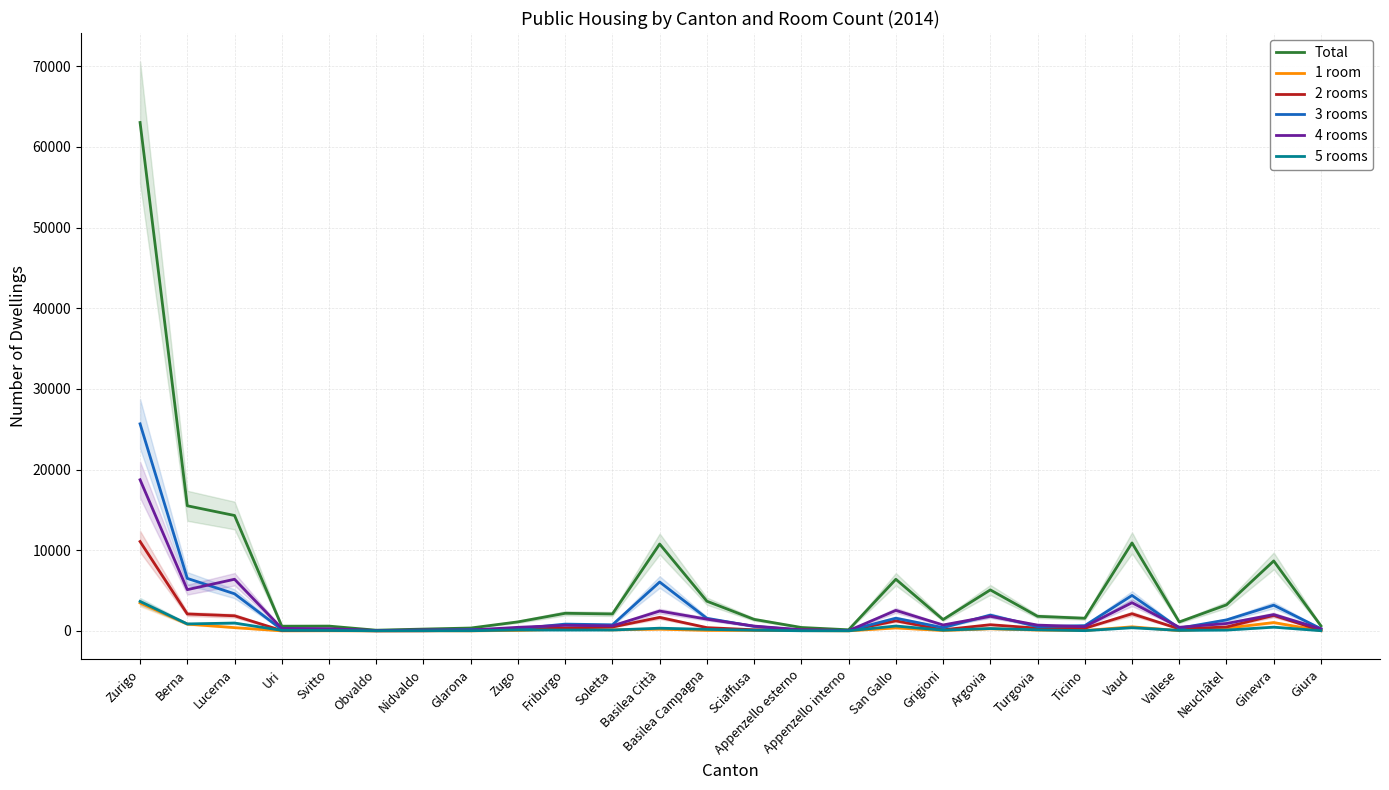

Reading left to right, transcribe all the data shown in this chart.

Total: Zurigo=63018	Berna=15505	Lucerna=14301	Uri=580	Svitto=590	Obvaldo=82	Nidvaldo=222	Glarona=352	Zugo=1114	Friburgo=2178	Soletta=2097	Basilea Città=10766	Basilea Campagna=3676	Sciaffusa=1424	Appenzello esterno=419	Appenzello interno=133	San Gallo=6397	Grigioni=1398	Argovia=5079	Turgovia=1805	Ticino=1563	Vaud=10900	Vallese=1105	Neuchâtel=3223	Ginevra=8668	Giura=620
1 room: Zurigo=3457	Berna=840	Lucerna=400	Uri=0	Svitto=9	Obvaldo=0	Nidvaldo=10	Glarona=1	Zugo=56	Friburgo=210	Soletta=127	Basilea Città=208	Basilea Campagna=59	Sciaffusa=50	Appenzello esterno=29	Appenzello interno=3	San Gallo=363	Grigioni=42	Argovia=258	Turgovia=99	Ticino=40	Vaud=502	Vallese=24	Neuchâtel=334	Ginevra=1031	Giura=14
2 rooms: Zurigo=11075	Berna=2091	Lucerna=1868	Uri=43	Svitto=91	Obvaldo=6	Nidvaldo=9	Glarona=80	Zugo=244	Friburgo=341	Soletta=479	Basilea Città=1671	Basilea Campagna=401	Sciaffusa=134	Appenzello esterno=147	Appenzello interno=34	San Gallo=1241	Grigioni=133	Argovia=762	Turgovia=332	Ticino=320	Vaud=2120	Vallese=247	Neuchâtel=483	Ginevra=1916	Giura=60
3 rooms: Zurigo=25663	Berna=6502	Lucerna=4596	Uri=162	Svitto=170	Obvaldo=23	Nidvaldo=84	Glarona=160	Zugo=260	Friburgo=838	Soletta=751	Basilea Città=6054	Basilea Campagna=1554	Sciaffusa=557	Appenzello esterno=96	Appenzello interno=60	San Gallo=1569	Grigioni=402	Argovia=1952	Turgovia=522	Ticino=648	Vaud=4391	Vallese=330	Neuchâtel=1358	Ginevra=3183	Giura=266
4 rooms: Zurigo=18731	Berna=5109	Lucerna=6398	Uri=311	Svitto=267	Obvaldo=44	Nidvaldo=105	Glarona=95	Zugo=441	Friburgo=685	Soletta=627	Basilea Città=2456	Basilea Campagna=1452	Sciaffusa=593	Appenzello esterno=133	Appenzello interno=29	San Gallo=2539	Grigioni=731	Argovia=1802	Turgovia=714	Ticino=525	Vaud=3493	Vallese=445	Neuchâtel=912	Ginevra=2017	Giura=256
5 rooms: Zurigo=3650	Berna=858	Lucerna=971	Uri=62	Svitto=47	Obvaldo=9	Nidvaldo=14	Glarona=15	Zugo=111	Friburgo=101	Soletta=105	Basilea Città=332	Basilea Campagna=185	Sciaffusa=83	Appenzello esterno=13	Appenzello interno=7	San Gallo=602	Grigioni=89	Argovia=288	Turgovia=131	Ticino=26	Vaud=390	Vallese=59	Neuchâtel=97	Ginevra=460	Giura=21